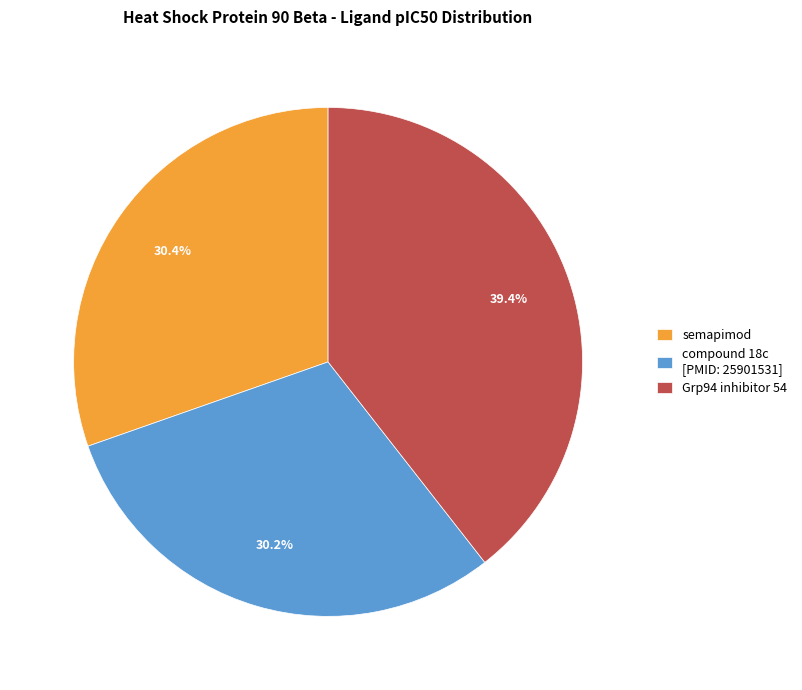

How many slices are in this pie chart?

3